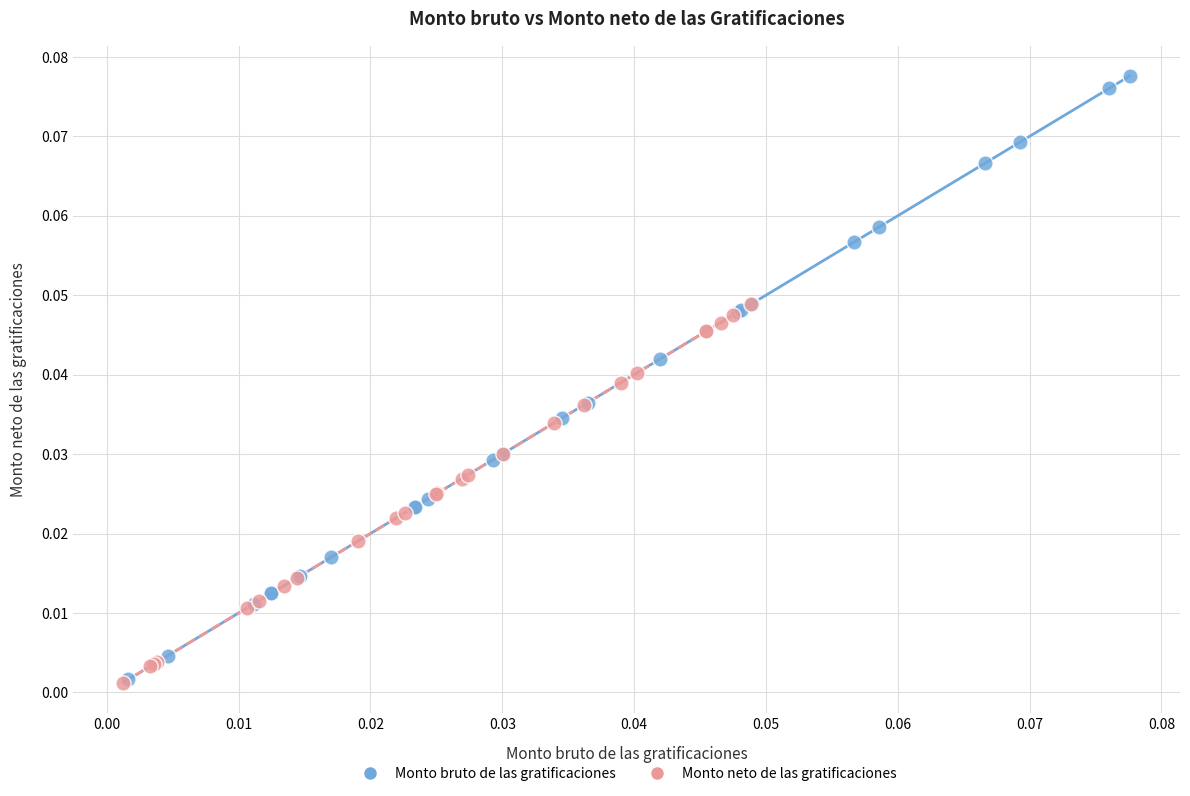

Which series has the widest spread of Y values?

Monto bruto de las gratificaciones